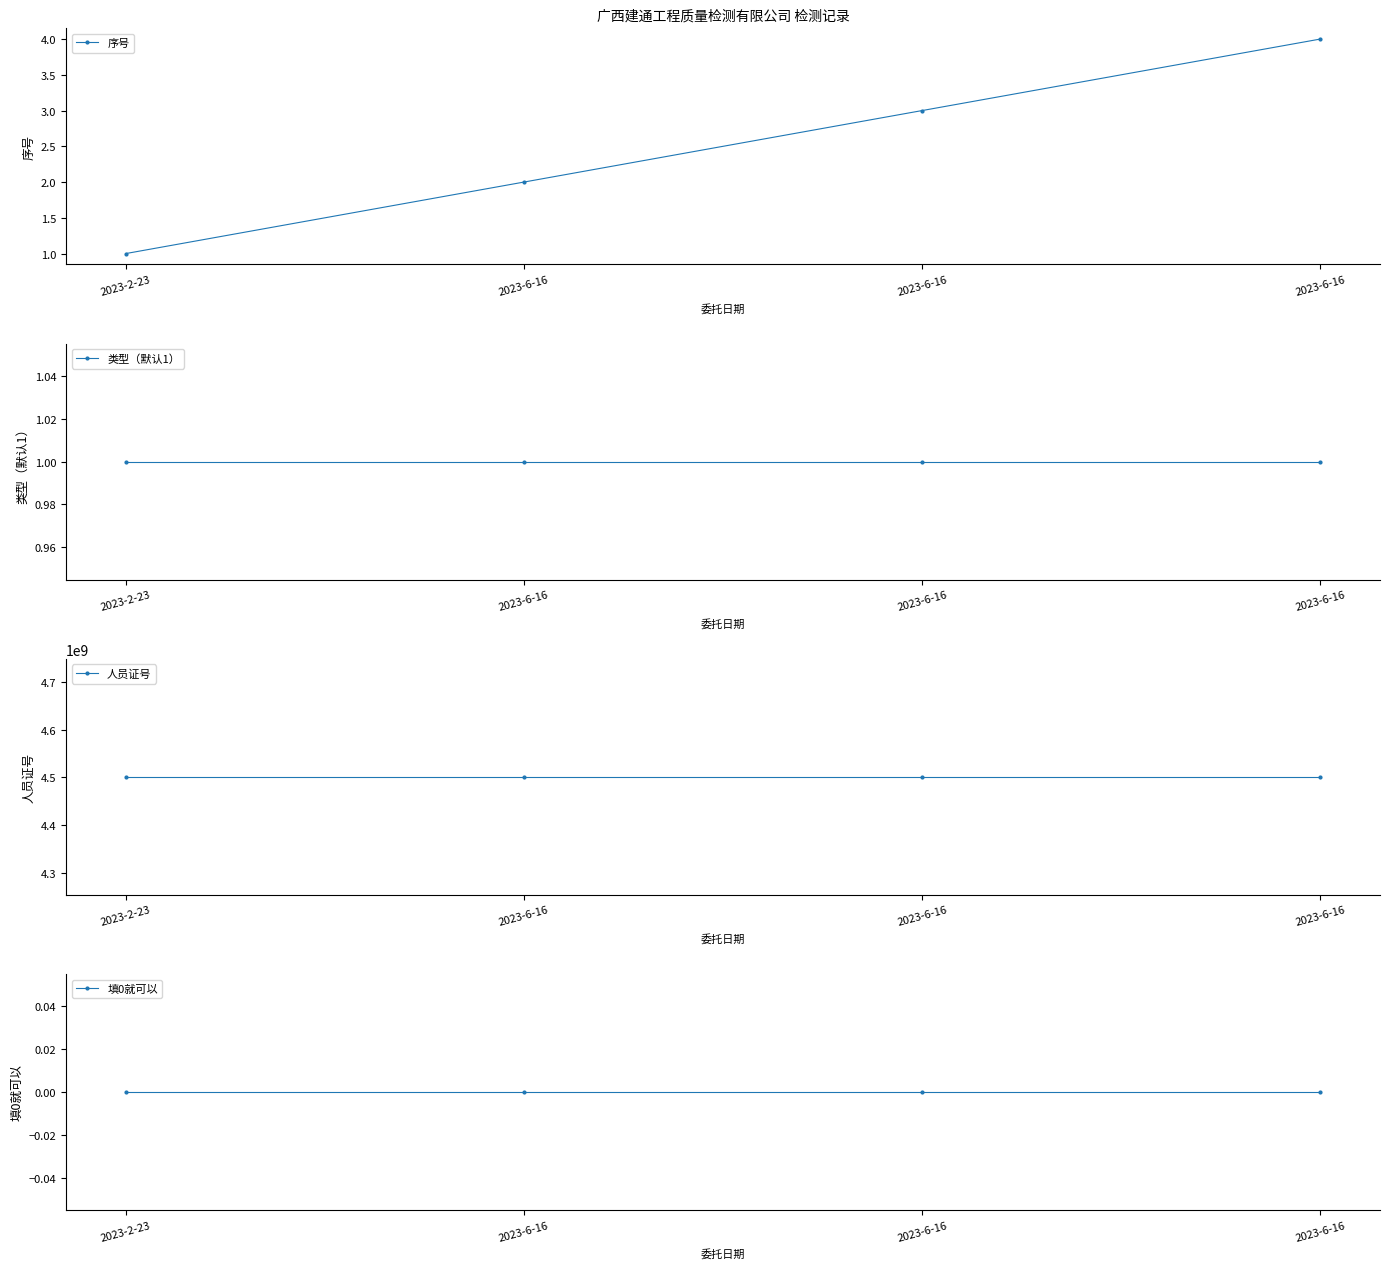

At 2023-6-16, list the series in order from largest to smallest.

人员证号, 序号, 类型（默认1）, 填0就可以